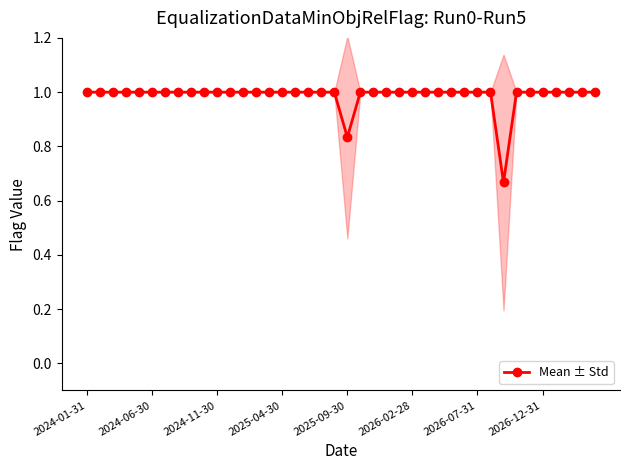

Does the chart have visible grid lines?

No